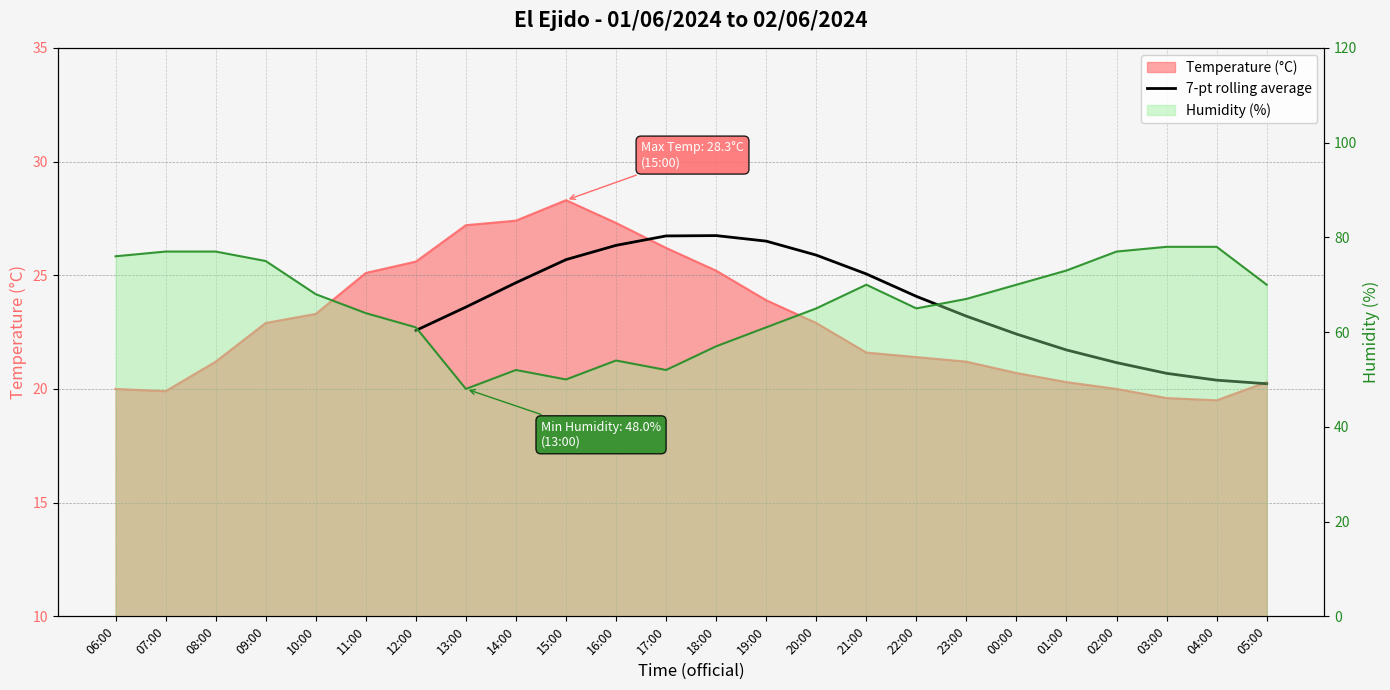

Is it true that the value at 17:00 is 12.0?

False